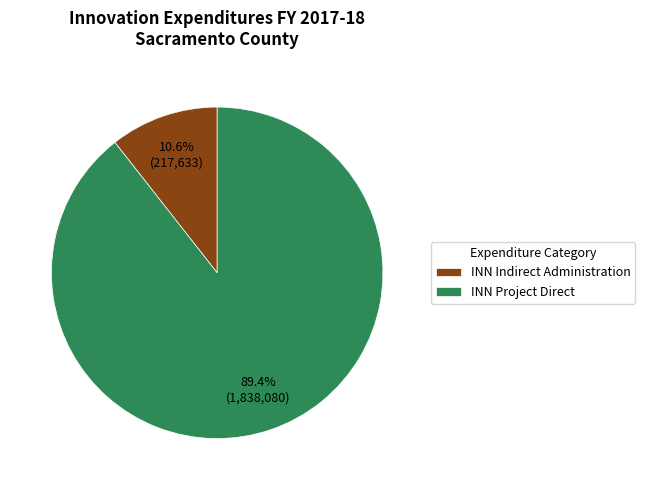

What is the largest slice in the pie chart?

INN Project Direct